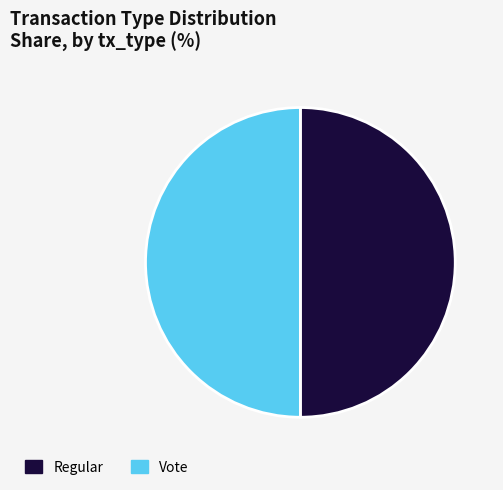

Approximately how many times larger is the value at Regular compared to Vote?

1.0